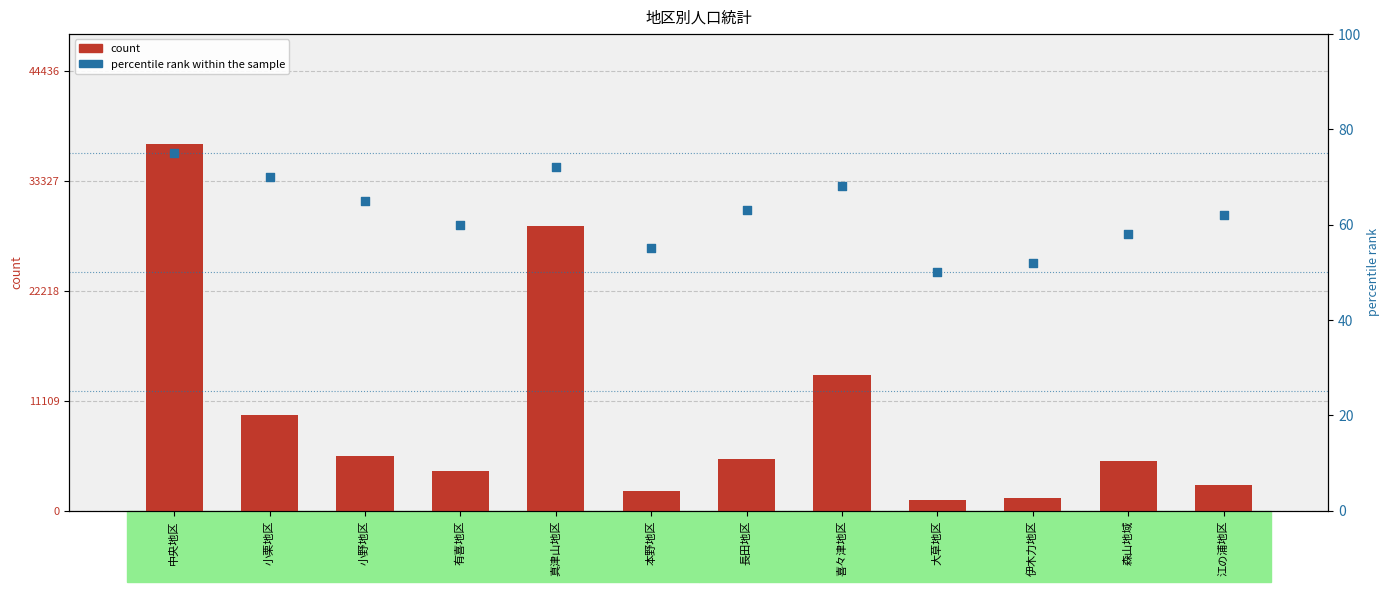

At which category is the sum across all series the highest?

中央地区